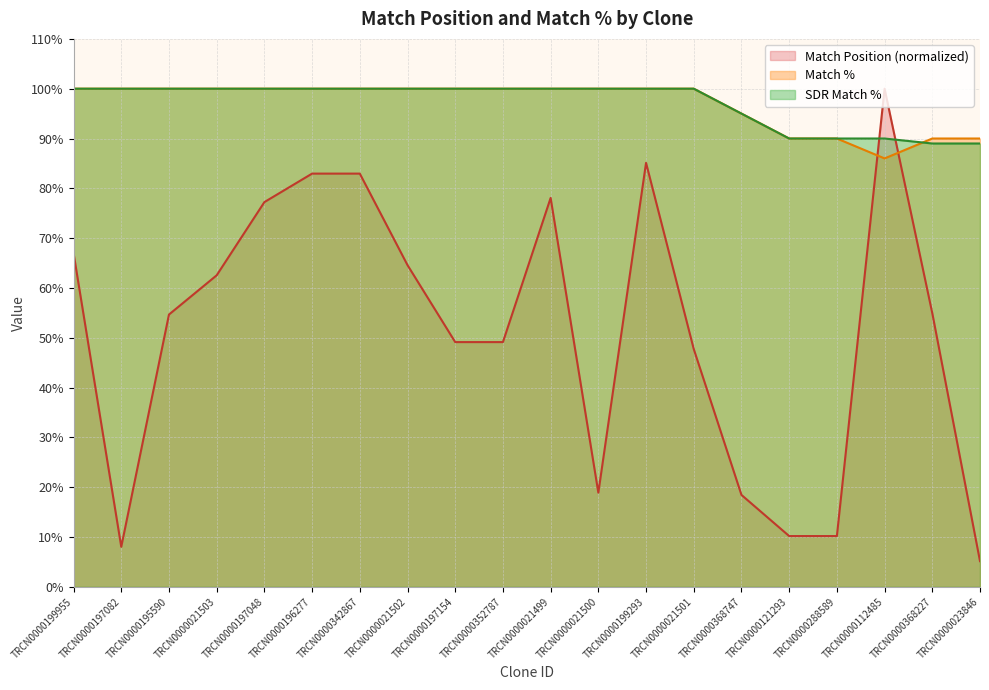

Is the value of SDR Match % at TRCN0000023846 greater than the value of Match % at TRCN0000112485?

Yes